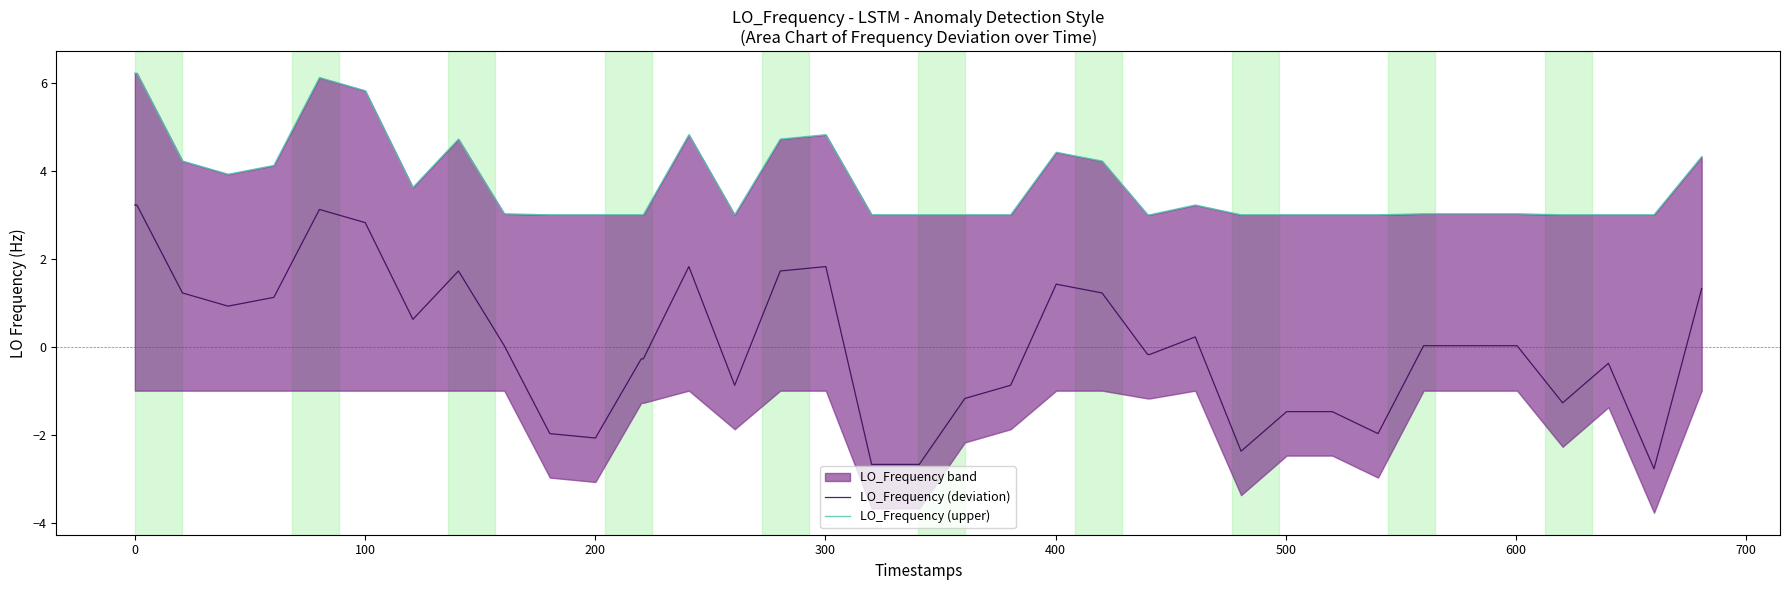

What is the average value of the LO_Frequency (upper) series?

3.7